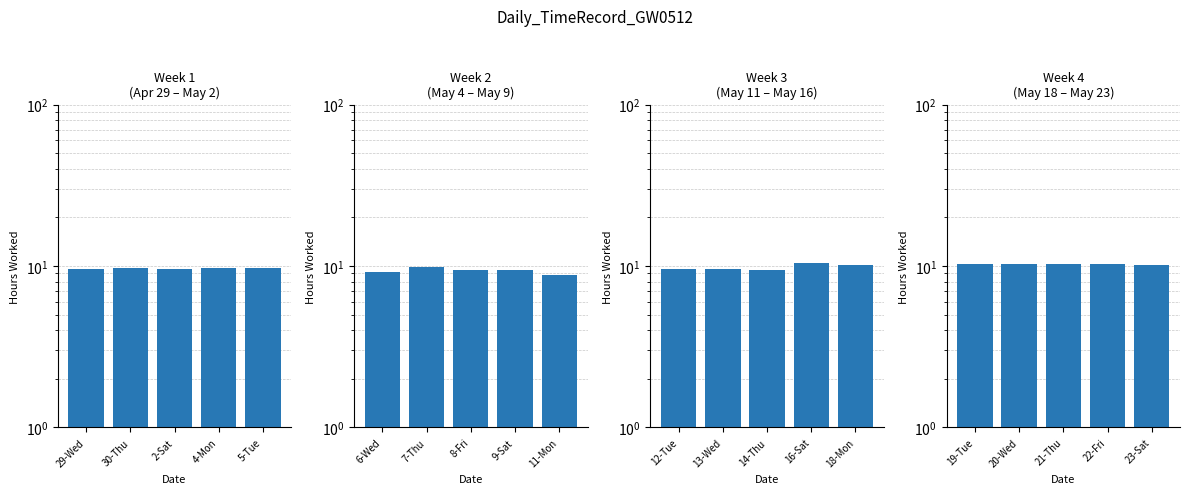

List the labels in order of value, largest first.

21-Thu, 19-Tue, 22-Fri, 20-Wed, 23-Sat